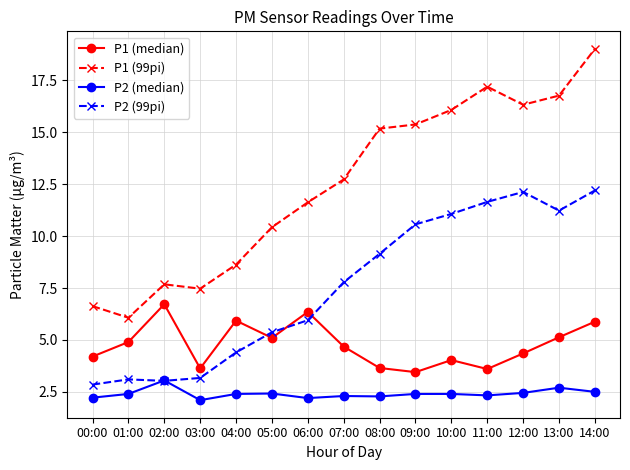

What is the lowest value of the P1 (99pi) series?

6.1